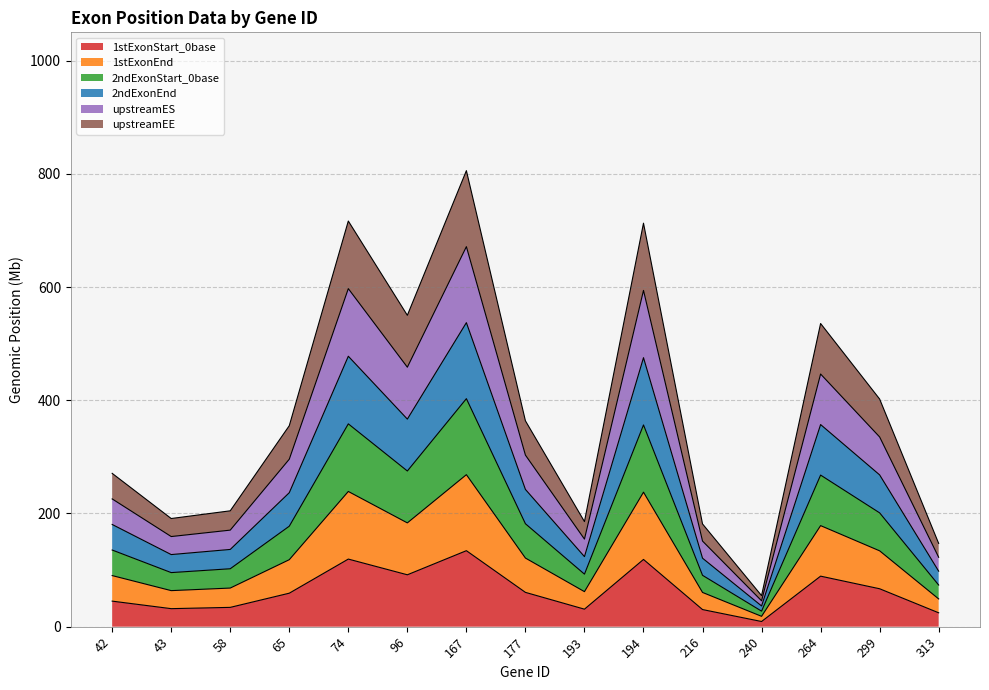

Is it true that 1stExonStart_0base equals 34.1 at 58?

True